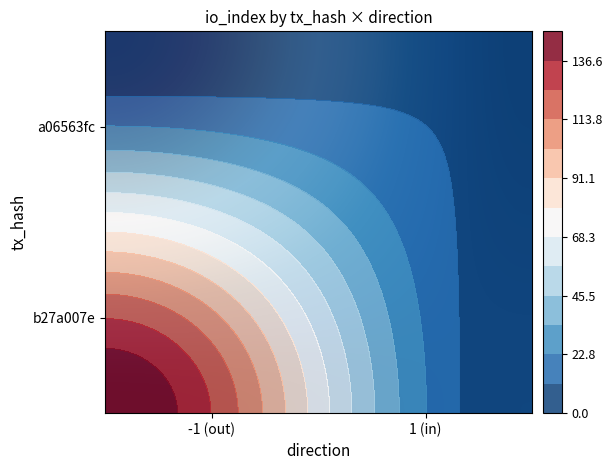

True or false: a06563fc9e23af80c6a00a2c6da12f713a0e141 has a value of 103 at io_index.

False